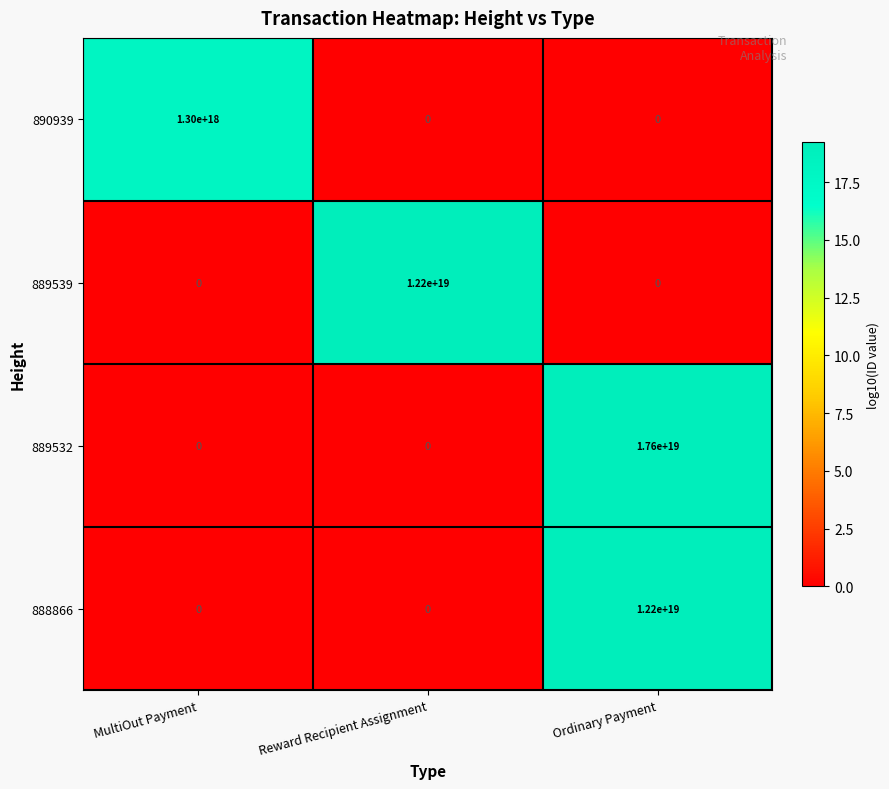

Which series has the largest total across all categories?

889532